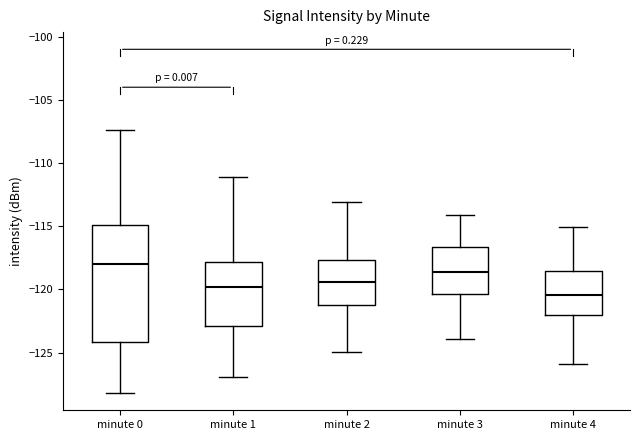

Reading left to right, read every box against the y-axis: the position of its median line, the range the box covers, and the ends of its whiskers. The values are not printed on the chart, so give them approximately, as read against the axis.

minute 0: median -118.0, box -124.0 to -115.0, whiskers -128.0 to -107.5
minute 1: median -120.0, box -123.0 to -118.0, whiskers -127.0 to -111.0
minute 2: median -119.5, box -121.0 to -117.5, whiskers -125.0 to -113.0
minute 3: median -118.5, box -120.5 to -116.5, whiskers -124.0 to -114.0
minute 4: median -120.5, box -122.0 to -118.5, whiskers -126.0 to -115.0